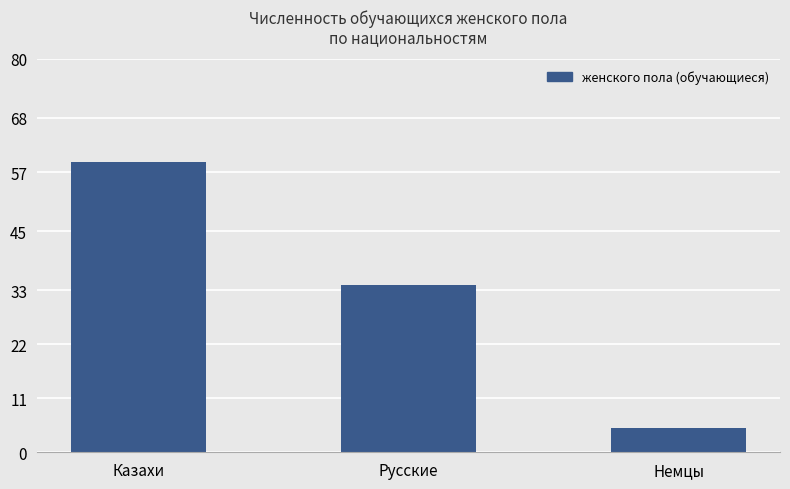

Does the chart contain any negative values?

No